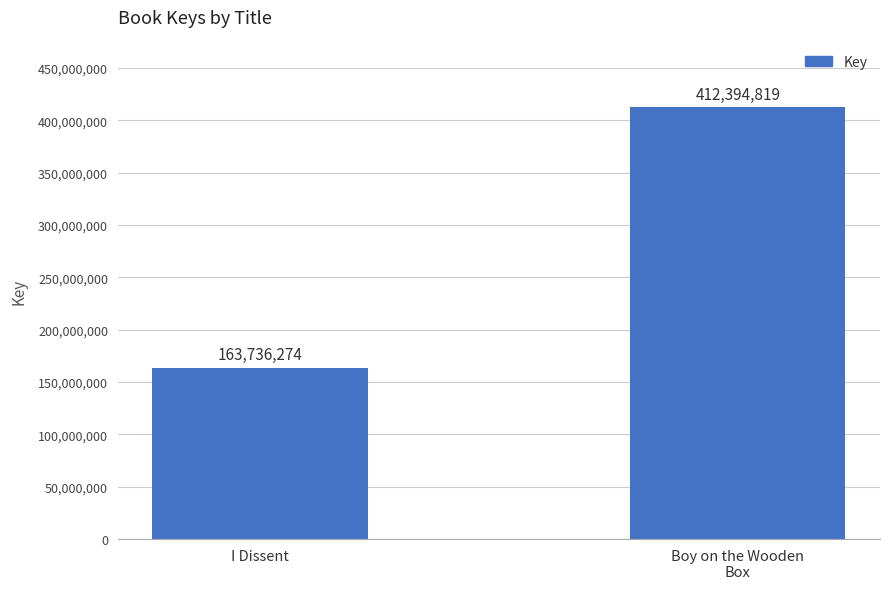

True or false: the data shows 163736274 at I Dissent.

True